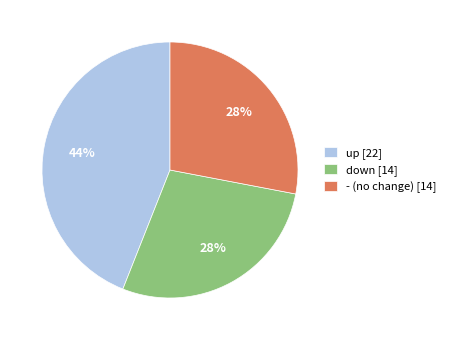

Between down and up, which is larger?

up